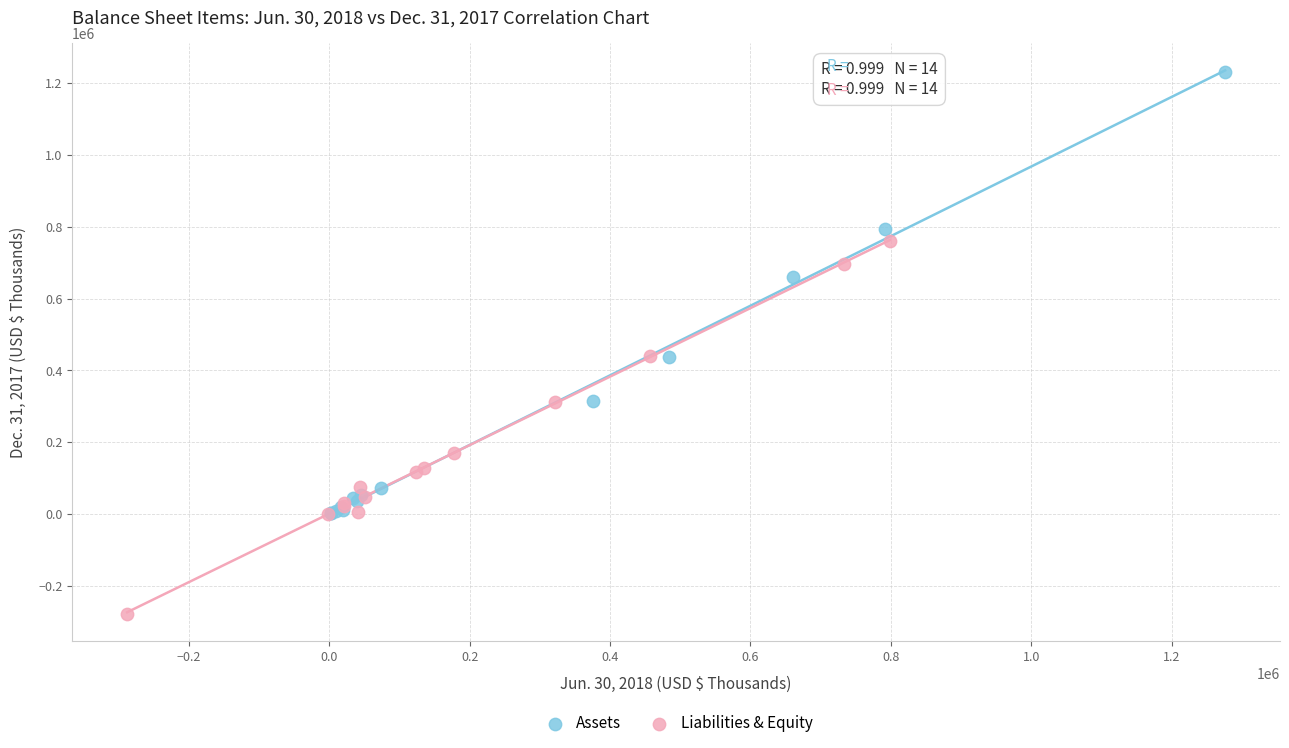

Which series has the largest Y range (max minus min)?

Assets